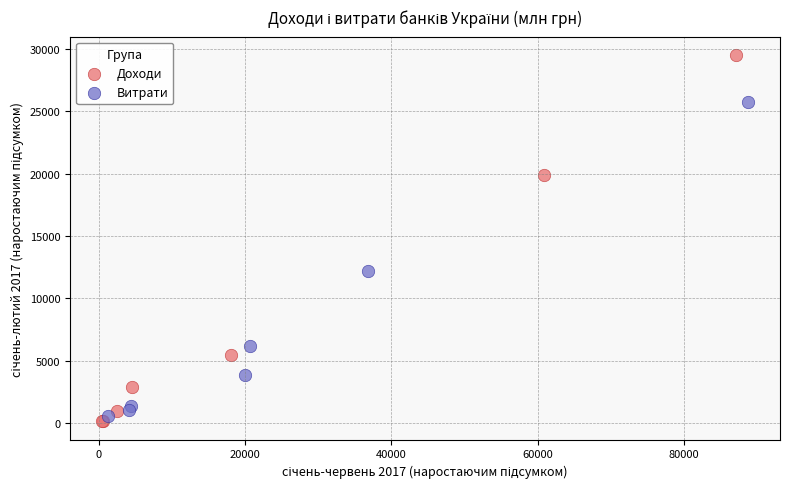

What are all the series names shown in the legend?

Доходи, Витрати